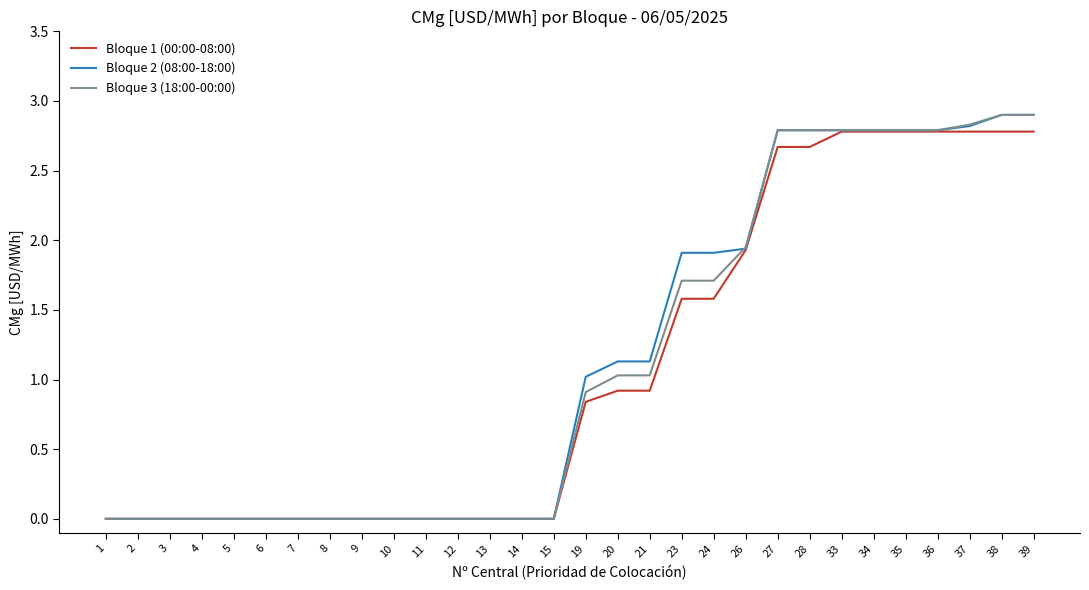

What is the total value across all series at 23?

5.2